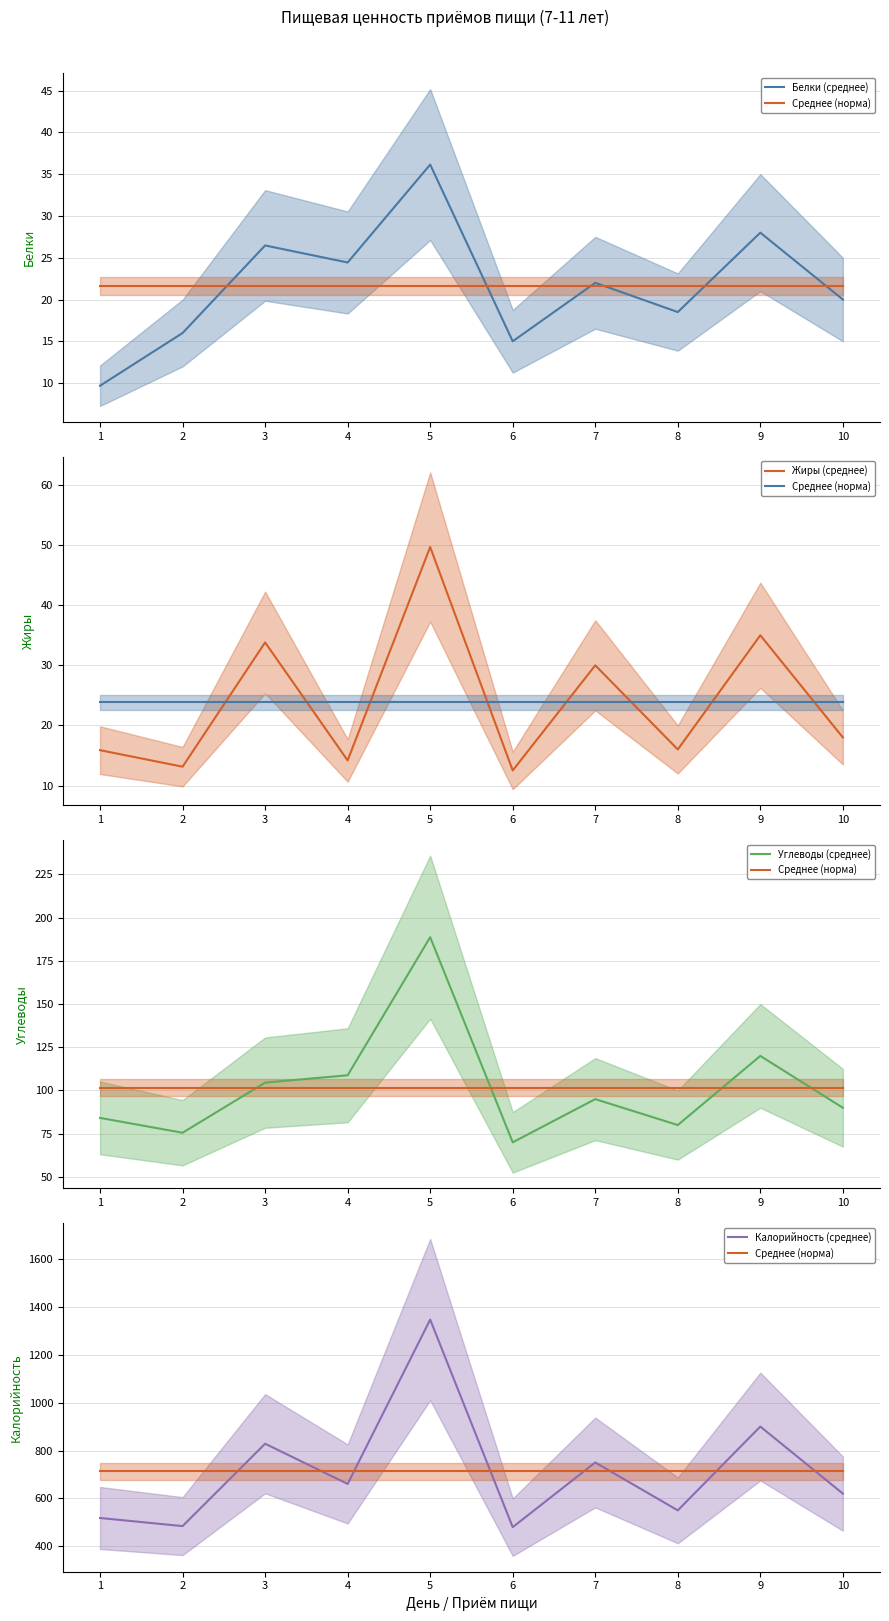

Which series has the widest spread of values?

Калорийность (среднее)